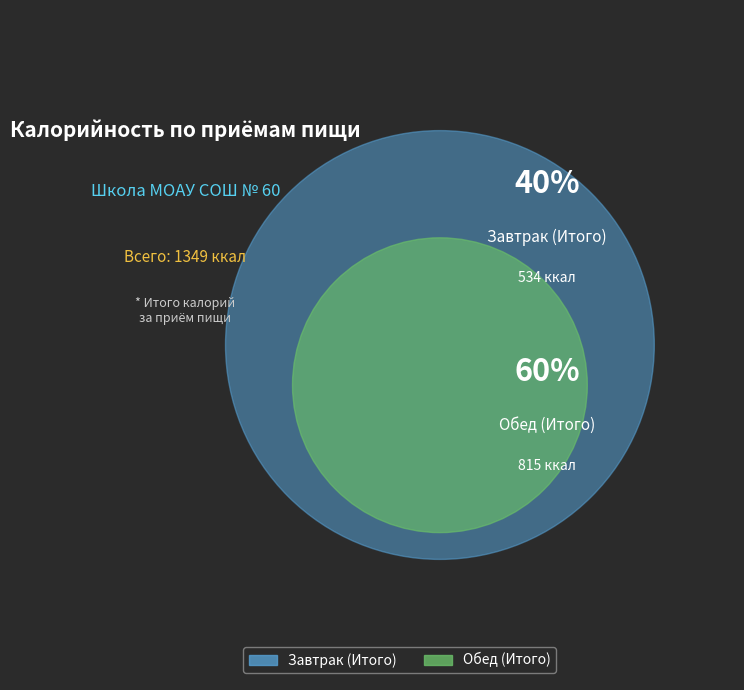

Which slice is the largest?

Обед (Итого)